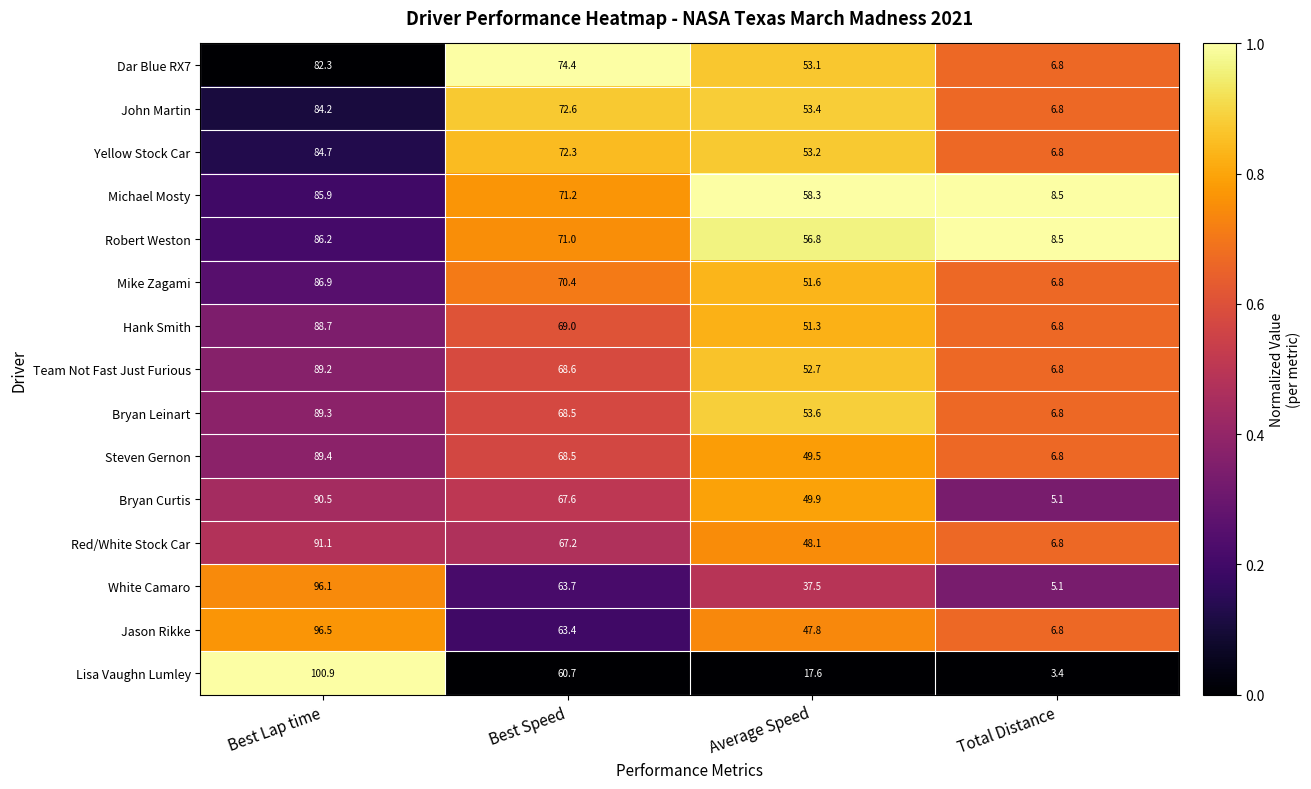

What is the difference between the Red/White Stock Car values at Average Speed and Best Lap time?

43.0